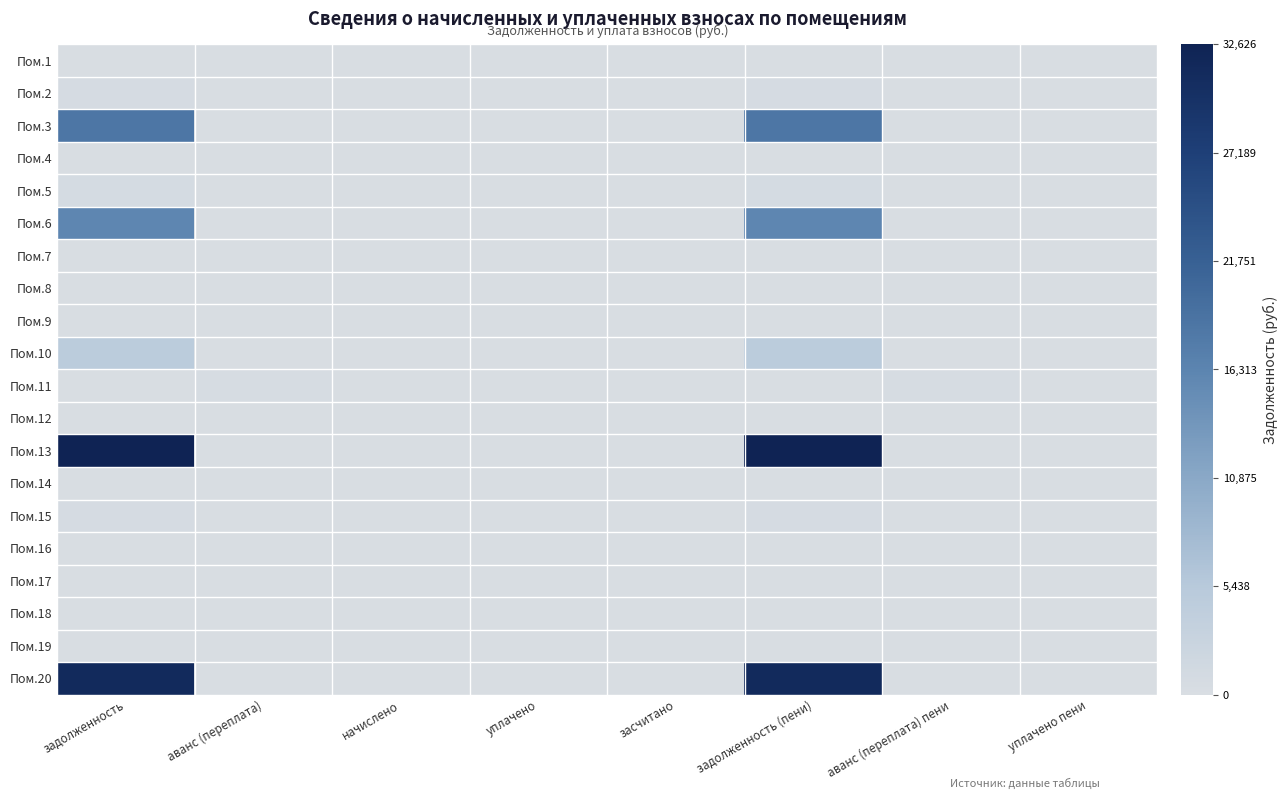

Reading left to right, list all the values displayed in this chart.

Пом.1: задолженность=0.0	аванс (переплата)=0.0	начислено=0.0	уплачено=0.0	засчитано=0.0	задолженность (пени)=0.0	аванс (переплата) пени=0.0	уплачено пени=0.0
Пом.2: задолженность=626.3	аванс (переплата)=0.0	начислено=0.0	уплачено=0.0	засчитано=0.0	задолженность (пени)=626.3	аванс (переплата) пени=0.0	уплачено пени=0.0
Пом.3: задолженность=18354.8	аванс (переплата)=0.0	начислено=0.0	уплачено=0.0	засчитано=0.0	задолженность (пени)=18354.8	аванс (переплата) пени=0.0	уплачено пени=0.0
Пом.4: задолженность=0.0	аванс (переплата)=0.0	начислено=0.0	уплачено=0.0	засчитано=0.0	задолженность (пени)=0.0	аванс (переплата) пени=0.0	уплачено пени=0.0
Пом.5: задолженность=655.7	аванс (переплата)=0.0	начислено=0.0	уплачено=0.0	засчитано=0.0	задолженность (пени)=655.7	аванс (переплата) пени=0.0	уплачено пени=0.0
Пом.6: задолженность=16046.7	аванс (переплата)=0.0	начислено=0.0	уплачено=0.0	засчитано=0.0	задолженность (пени)=16046.7	аванс (переплата) пени=0.0	уплачено пени=0.0
Пом.7: задолженность=0.0	аванс (переплата)=0.3	начислено=0.0	уплачено=0.0	засчитано=0.0	задолженность (пени)=0.0	аванс (переплата) пени=0.3	уплачено пени=0.0
Пом.8: задолженность=0.0	аванс (переплата)=0.0	начислено=0.0	уплачено=0.0	засчитано=0.0	задолженность (пени)=0.0	аванс (переплата) пени=0.0	уплачено пени=0.0
Пом.9: задолженность=0.0	аванс (переплата)=0.0	начислено=0.0	уплачено=0.0	засчитано=0.0	задолженность (пени)=0.0	аванс (переплата) пени=0.0	уплачено пени=0.0
Пом.10: задолженность=4802.5	аванс (переплата)=0.0	начислено=0.0	уплачено=0.0	засчитано=0.0	задолженность (пени)=4802.5	аванс (переплата) пени=0.0	уплачено пени=0.0
Пом.11: задолженность=0.0	аванс (переплата)=459.2	начислено=0.0	уплачено=0.0	засчитано=0.0	задолженность (пени)=0.0	аванс (переплата) пени=459.2	уплачено пени=0.0
Пом.12: задолженность=0.0	аванс (переплата)=0.0	начислено=0.0	уплачено=0.0	засчитано=0.0	задолженность (пени)=0.0	аванс (переплата) пени=0.0	уплачено пени=0.0
Пом.13: задолженность=32626.2	аванс (переплата)=0.0	начислено=0.0	уплачено=0.0	засчитано=0.0	задолженность (пени)=32626.2	аванс (переплата) пени=0.0	уплачено пени=0.0
Пом.14: задолженность=0.0	аванс (переплата)=0.0	начислено=0.0	уплачено=0.0	засчитано=0.0	задолженность (пени)=0.0	аванс (переплата) пени=0.0	уплачено пени=0.0
Пом.15: задолженность=513.0	аванс (переплата)=0.0	начислено=0.0	уплачено=0.0	засчитано=0.0	задолженность (пени)=513.0	аванс (переплата) пени=0.0	уплачено пени=0.0
Пом.16: задолженность=0.0	аванс (переплата)=0.0	начислено=0.0	уплачено=0.0	засчитано=0.0	задолженность (пени)=0.0	аванс (переплата) пени=0.0	уплачено пени=0.0
Пом.17: задолженность=0.0	аванс (переплата)=0.0	начислено=0.0	уплачено=0.0	засчитано=0.0	задолженность (пени)=0.0	аванс (переплата) пени=0.0	уплачено пени=0.0
Пом.18: задолженность=0.0	аванс (переплата)=0.0	начислено=0.0	уплачено=0.0	засчитано=0.0	задолженность (пени)=0.0	аванс (переплата) пени=0.0	уплачено пени=0.0
Пом.19: задолженность=0.0	аванс (переплата)=0.0	начислено=0.0	уплачено=0.0	засчитано=0.0	задолженность (пени)=0.0	аванс (переплата) пени=0.0	уплачено пени=0.0
Пом.20: задолженность=31245.3	аванс (переплата)=0.0	начислено=0.0	уплачено=0.0	засчитано=0.0	задолженность (пени)=31245.3	аванс (переплата) пени=0.0	уплачено пени=0.0